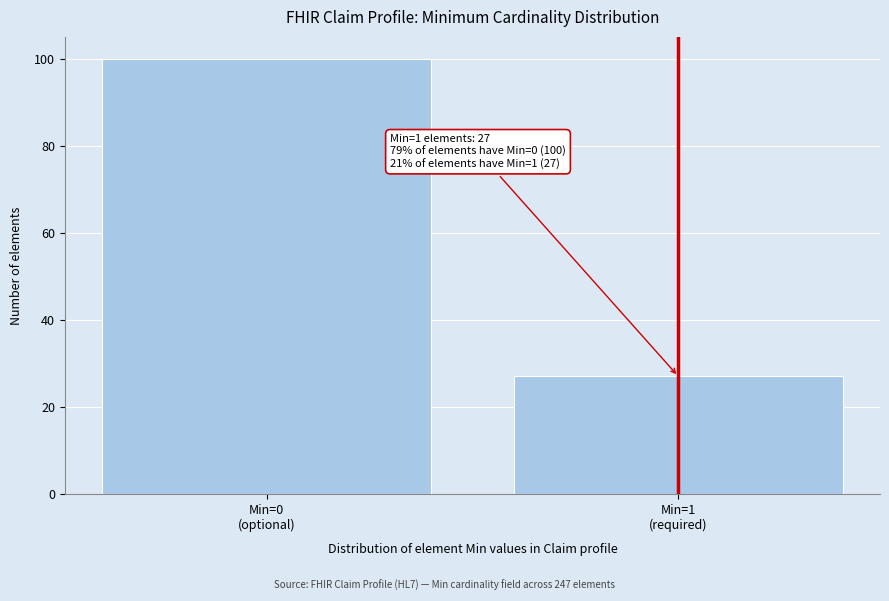

Reading left to right, what are all the values shown in this chart?

100	27